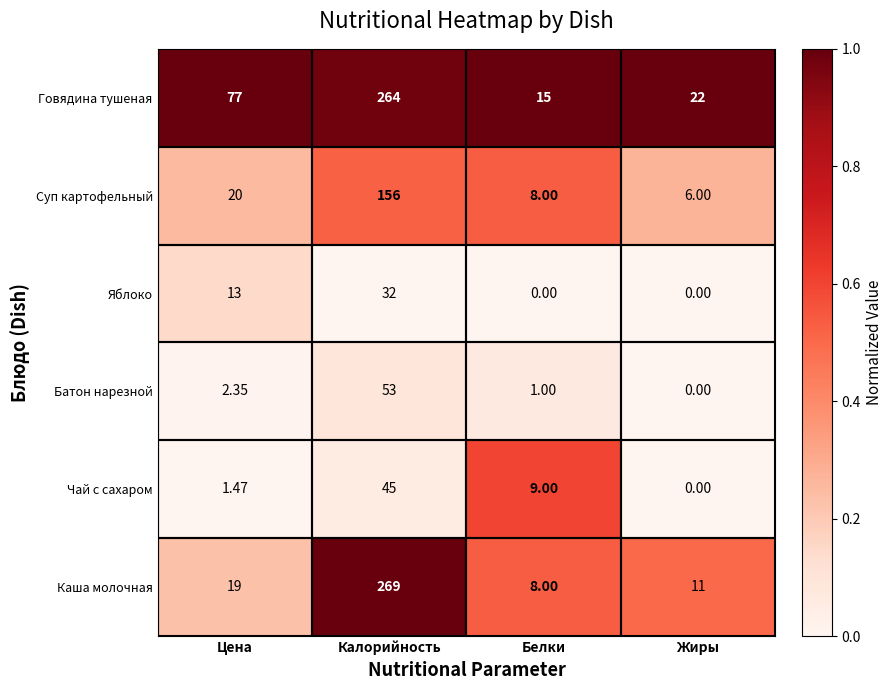

Where does the Батон нарезной series first go above 2?

Цена